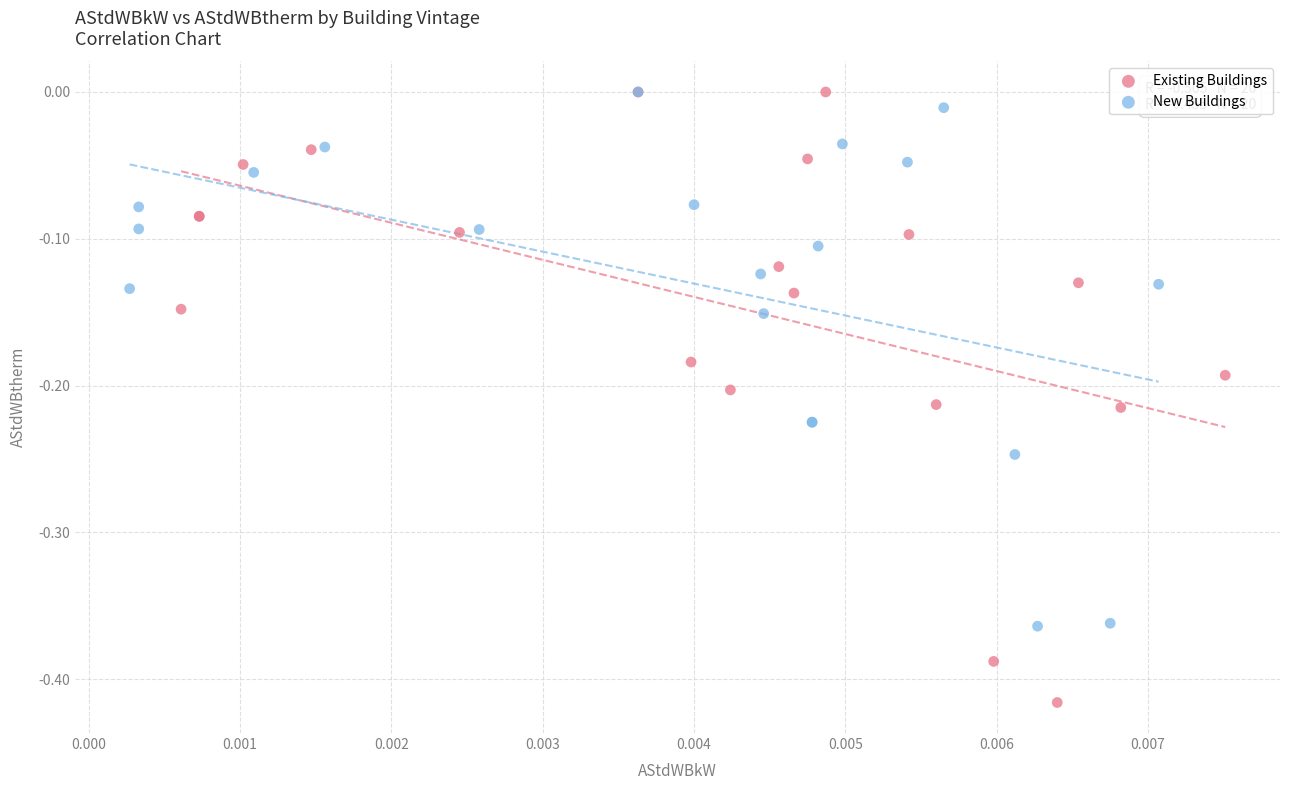

Which series reaches the minimum Y coordinate?

Existing Buildings